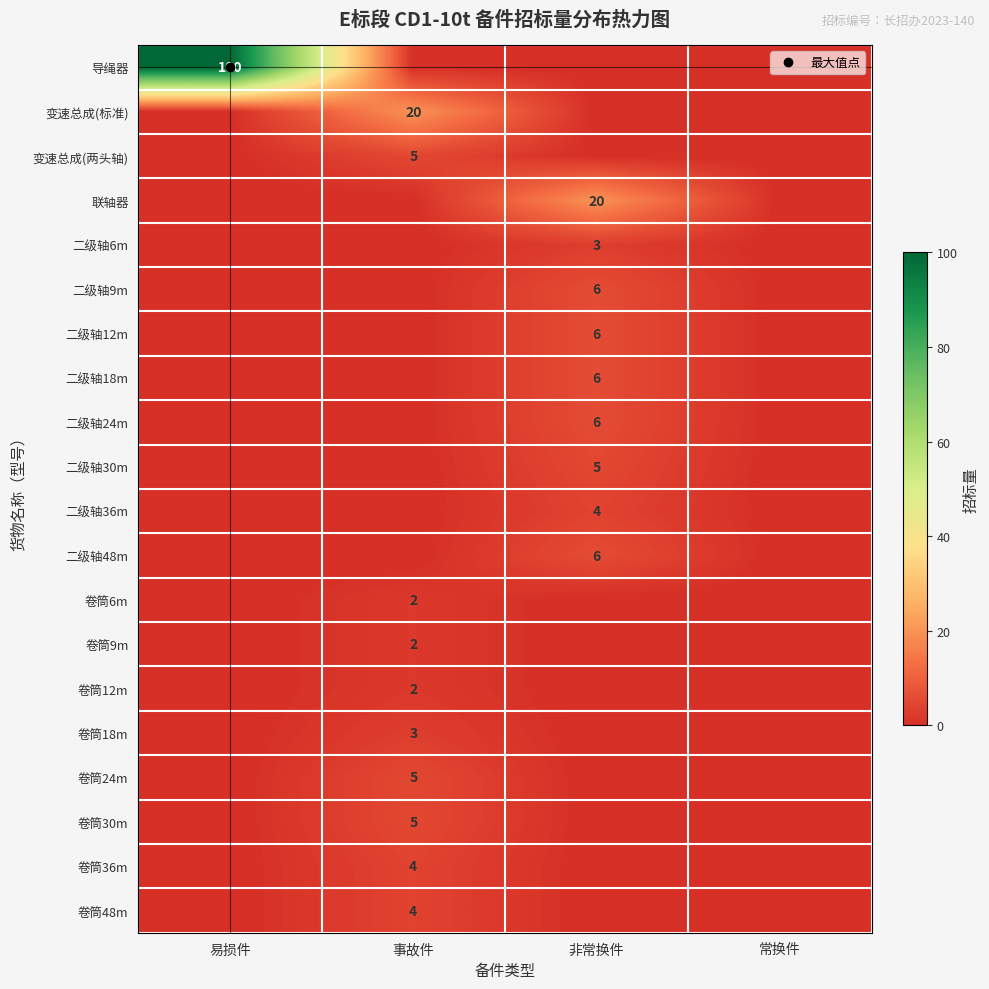

The value of 卷筒12m at 非常换件 is 0. True or false?

True